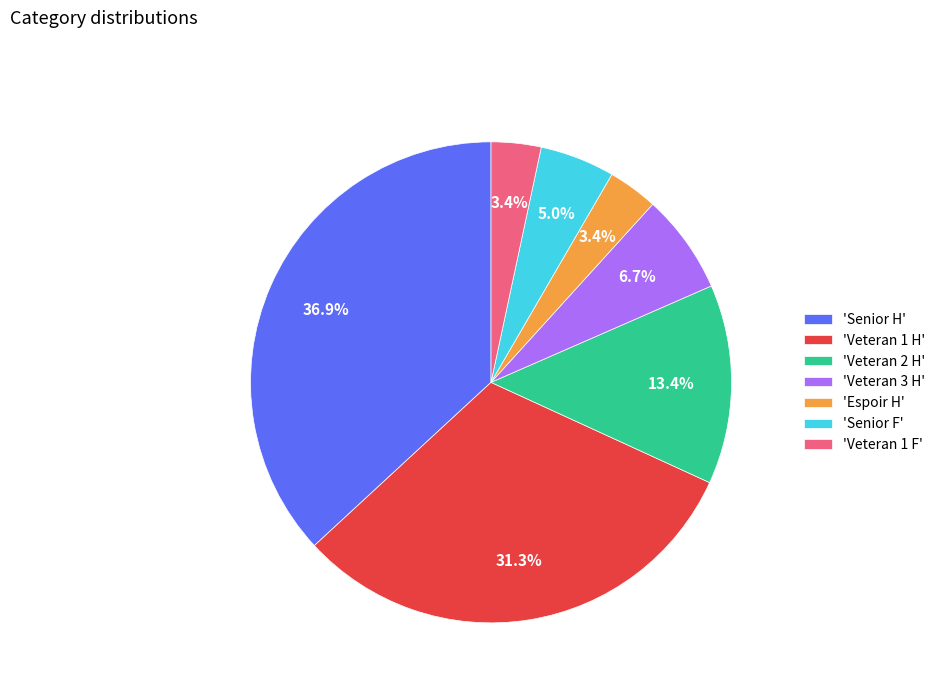

Is there a majority slice in this chart?

No